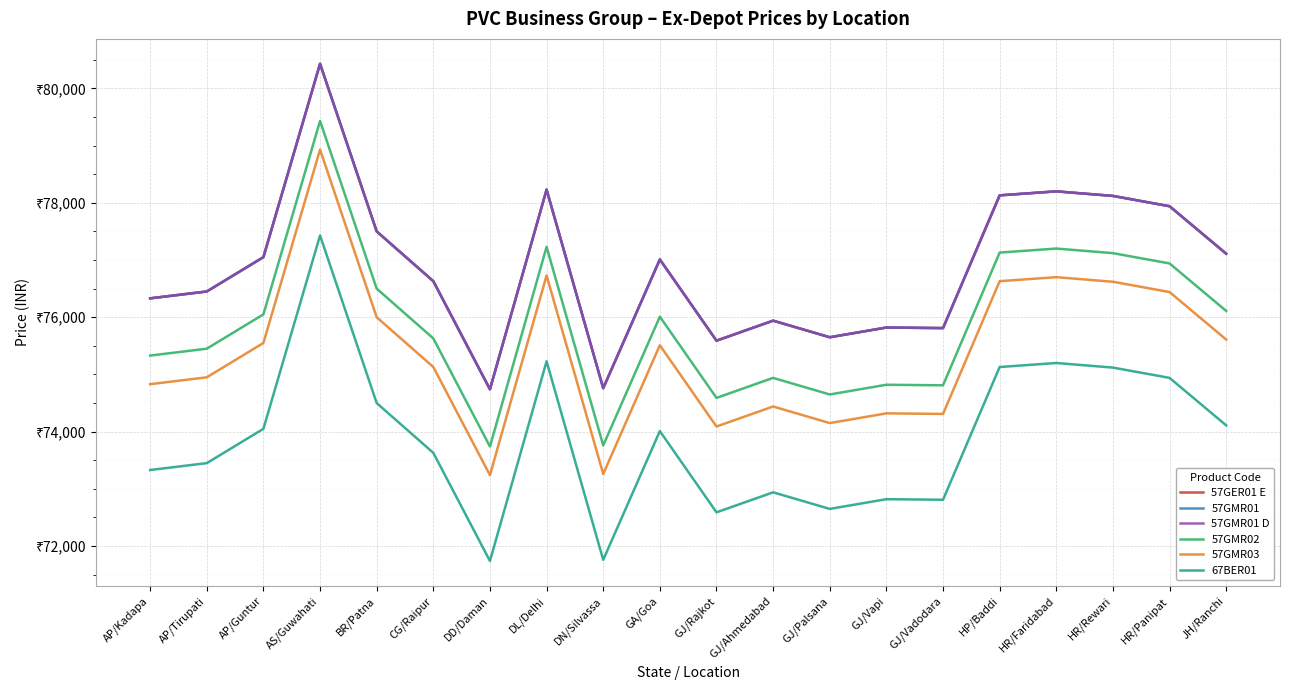

At which category is the sum across all series the highest?

AS/Guwahati